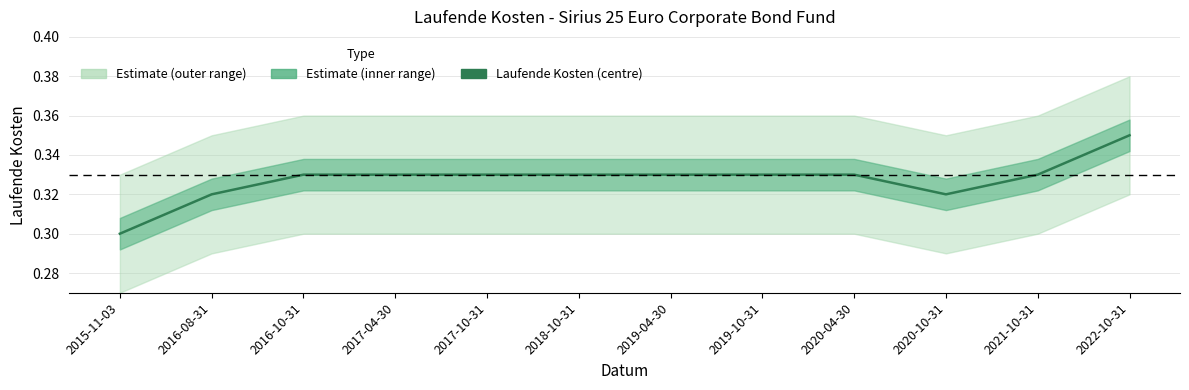

True or false: there are more than 1 points higher than both neighbors.

False